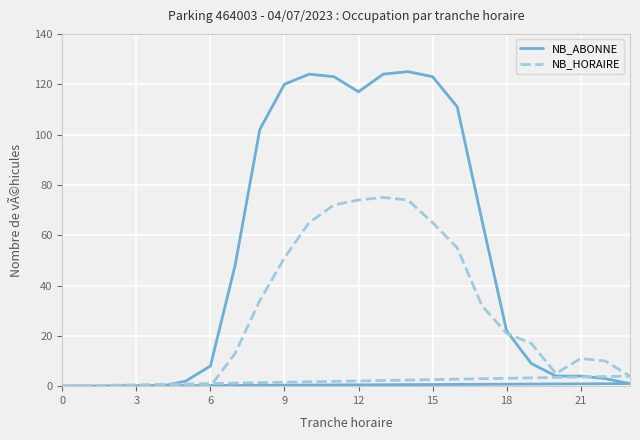

What is the label of the 5th point from the right?

21